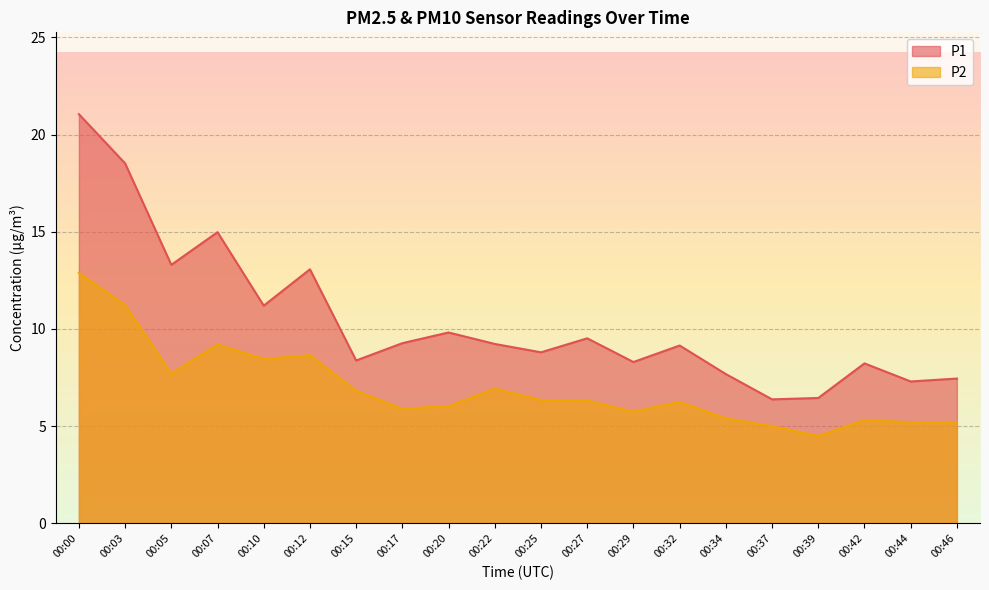

How many data points does each series have?

20